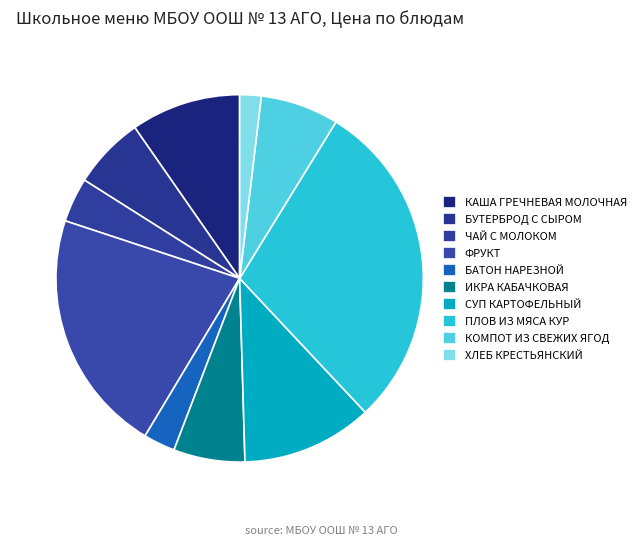

How much of the chart is everything except СУП КАРТОФЕЛЬНЫЙ?

88.5%